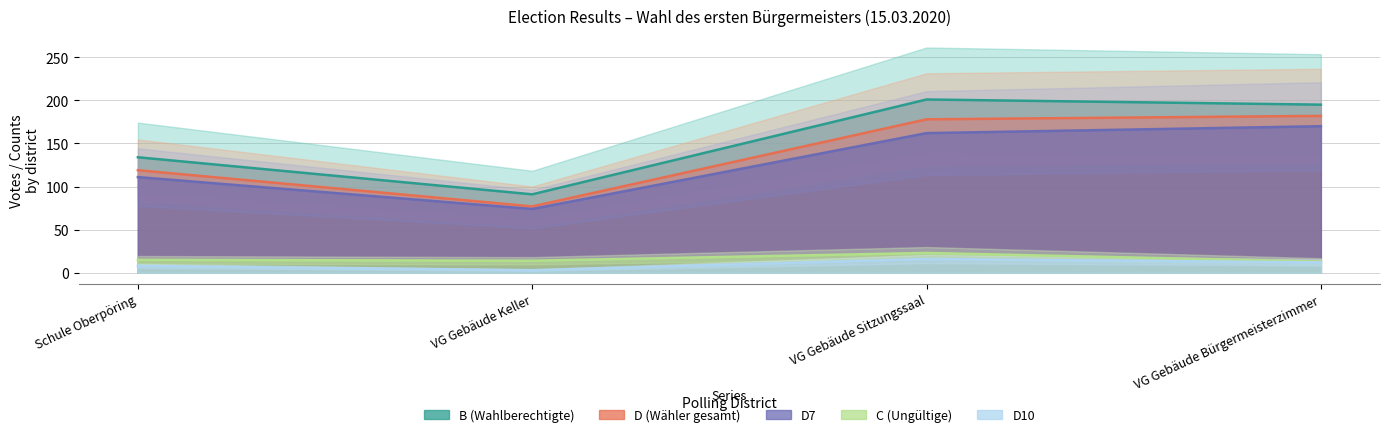

What is the sum of the D7 values at VG Gebäude Bürgermeisterzimmer and VG Gebäude Sitzungssaal?

332